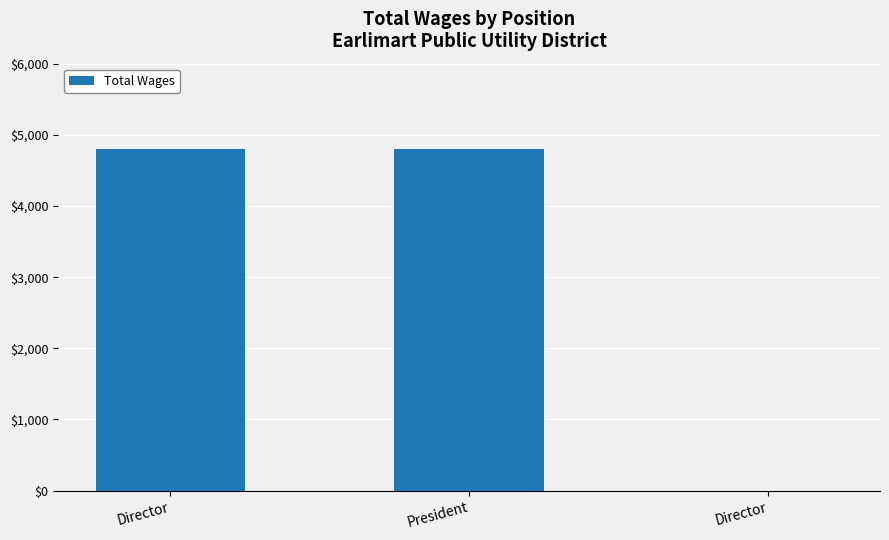

What is the value of the 2nd bar from the left?

4800